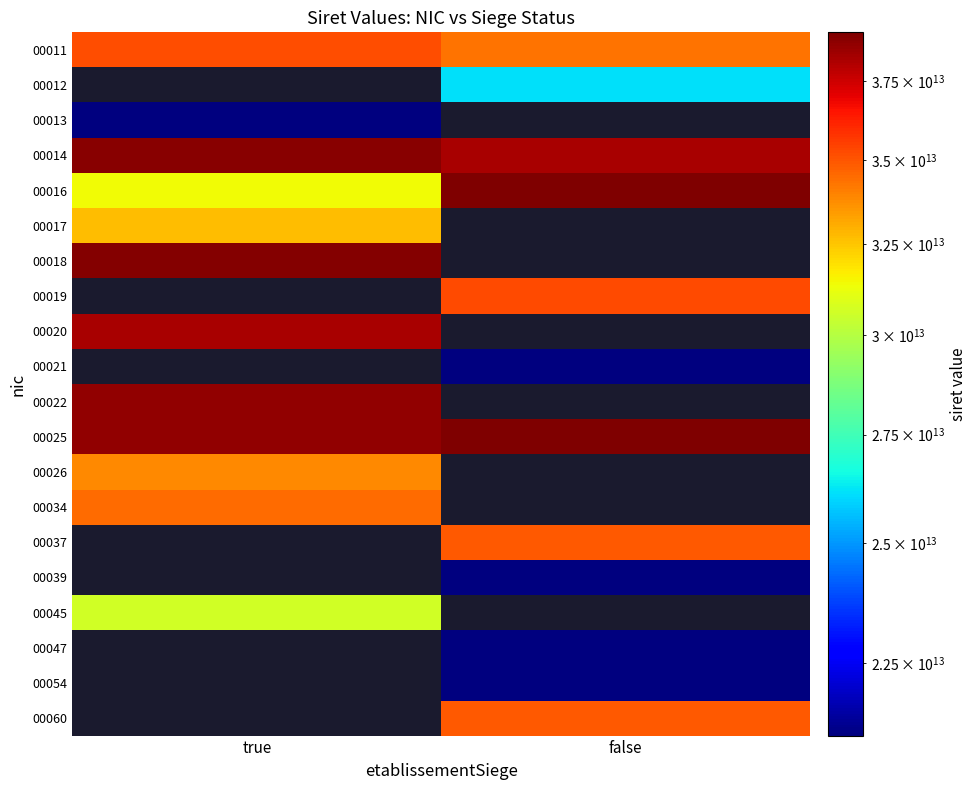

What is the spread (max minus min) of values at false?

18041825999995.0